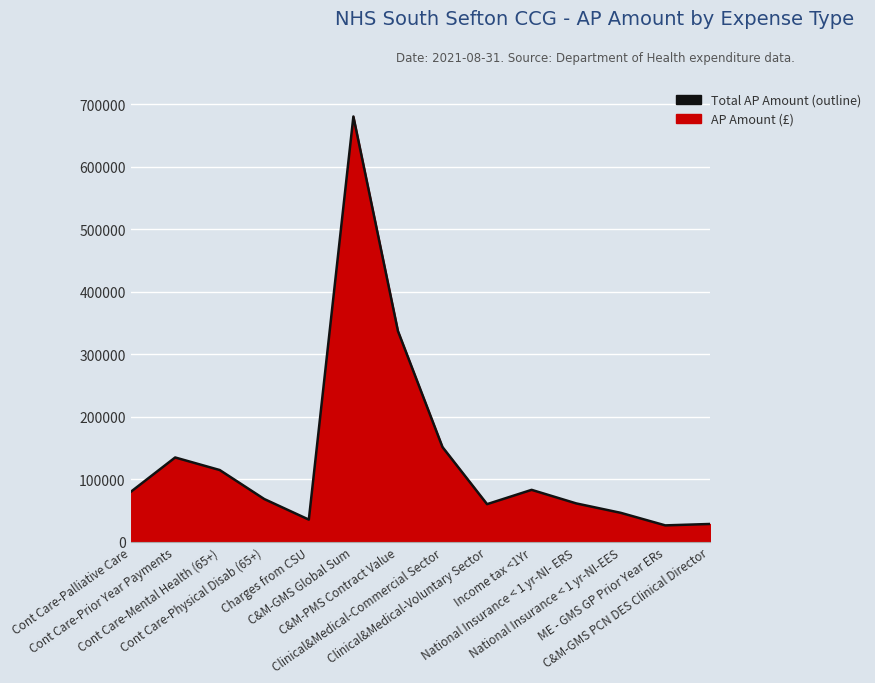

What is the smallest value displayed?

26337.3